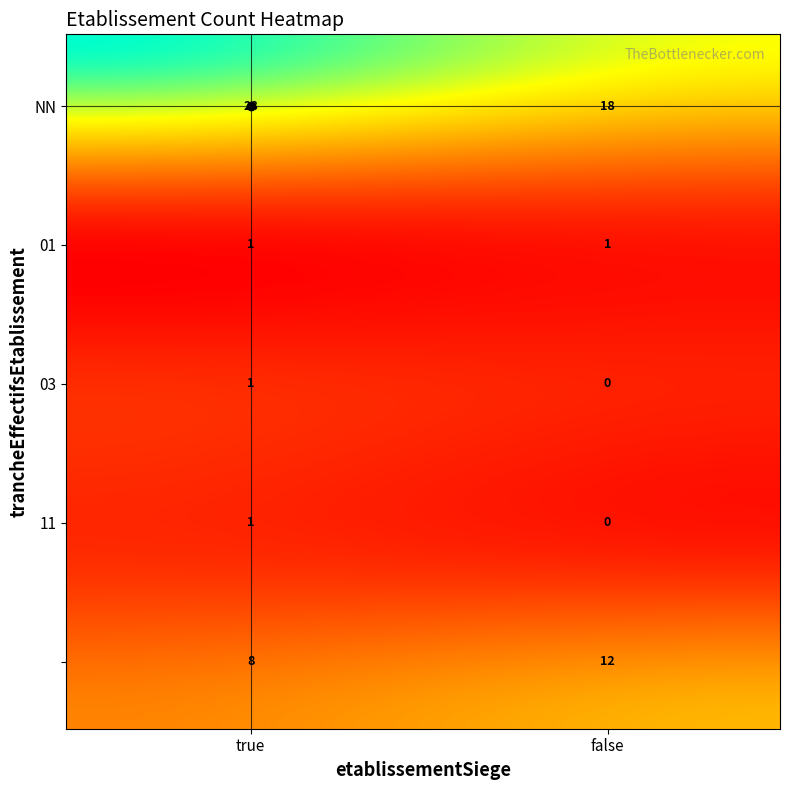

The value of 03 at true is 1. True or false?

True